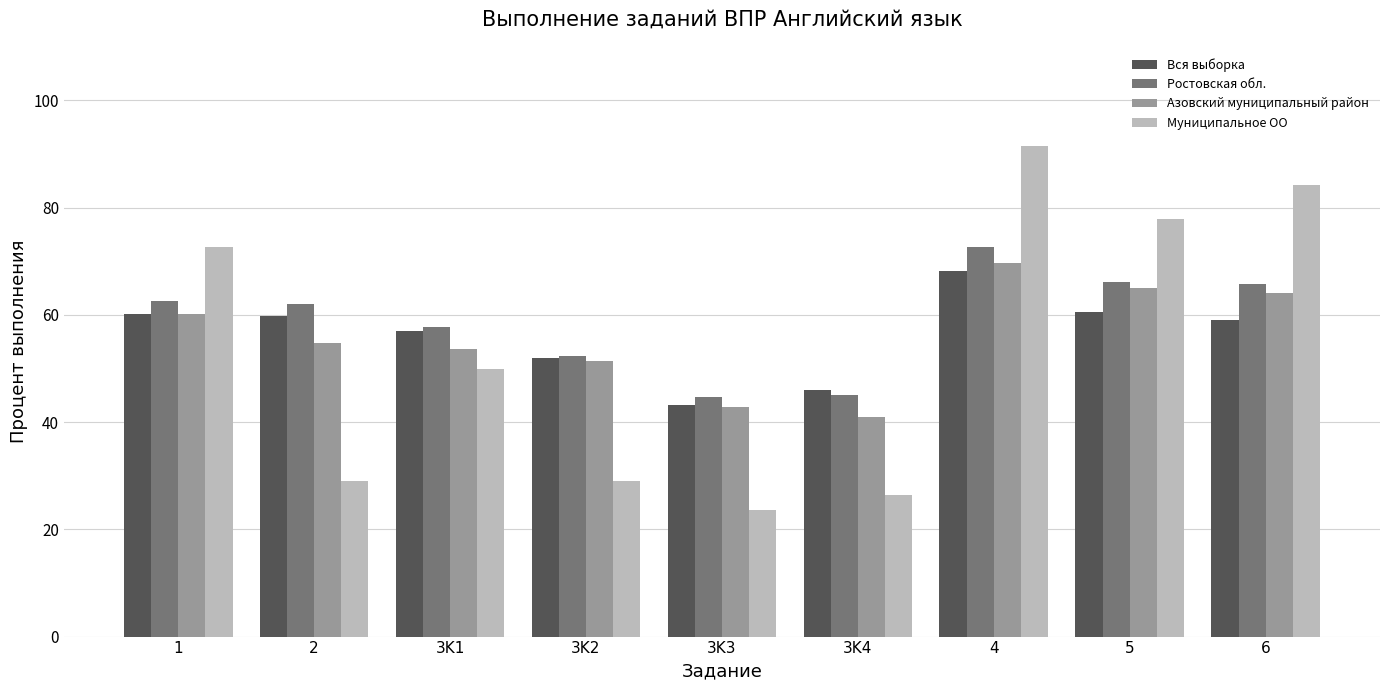

The Азовский муниципальный район series shows 54.7 at 2. True or false?

True